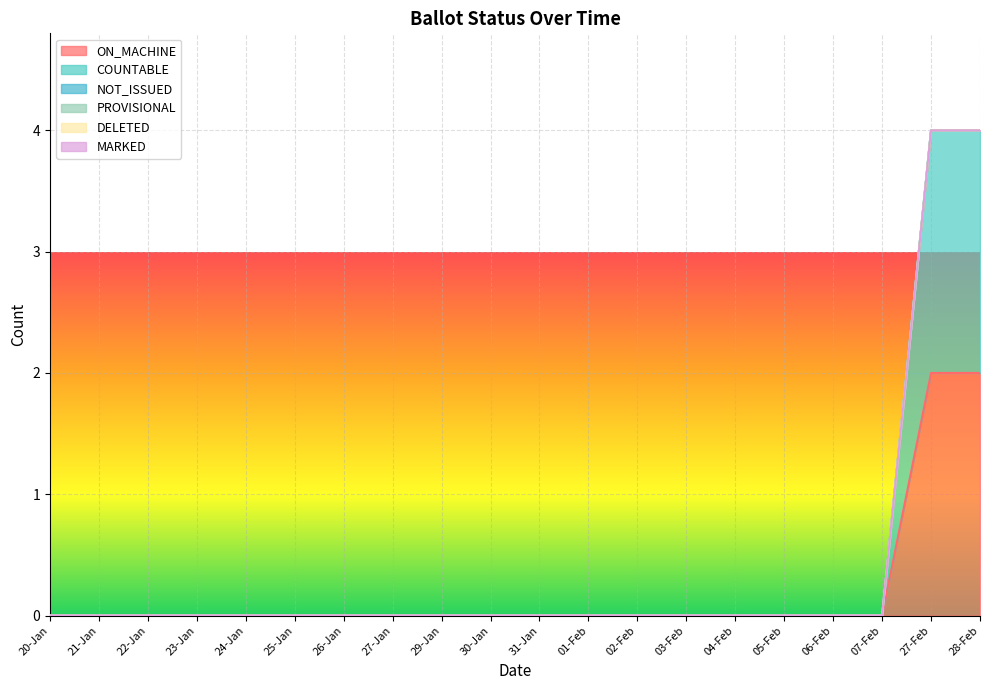

Rank the categories by PROVISIONAL value from highest to lowest.

20-Jan, 21-Jan, 22-Jan, 23-Jan, 24-Jan, 25-Jan, 26-Jan, 27-Jan, 29-Jan, 30-Jan, 31-Jan, 01-Feb, 02-Feb, 03-Feb, 04-Feb, 05-Feb, 06-Feb, 07-Feb, 27-Feb, 28-Feb